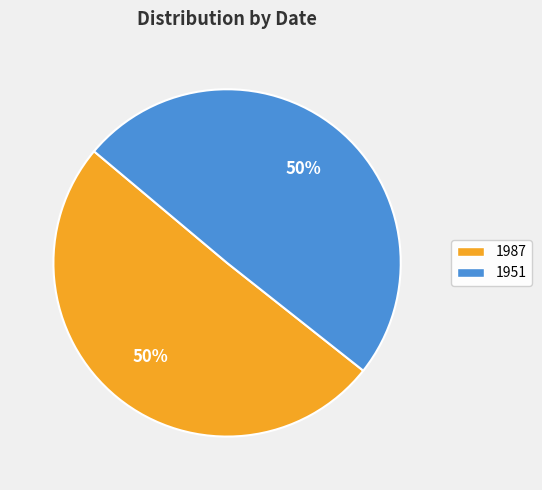

To the nearest percent, what is the combined percentage of 1987 and 1951?

100%